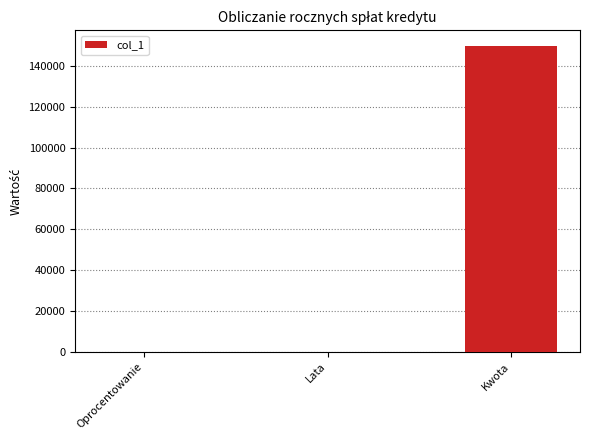

Where is the data nearest to the value 75000?

Lata